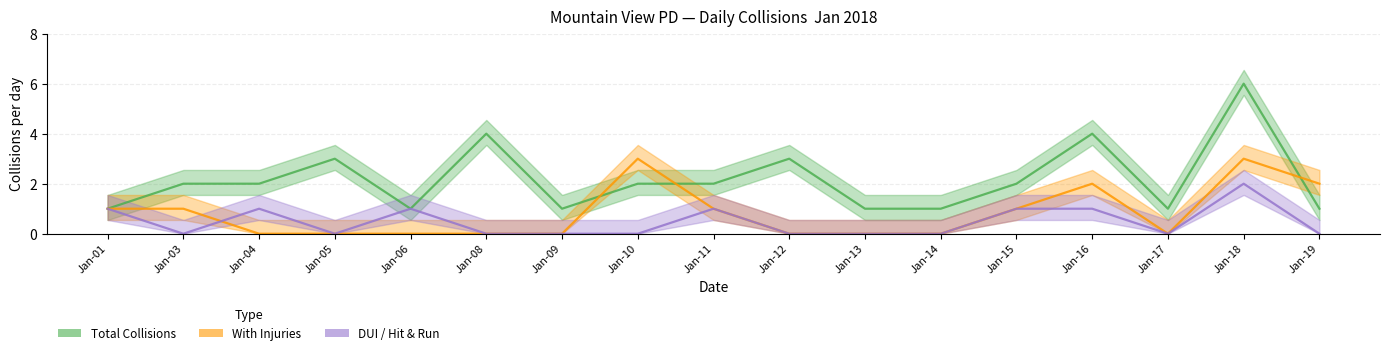

Is the value of With Injuries at Jan-15 greater than the value of DUI / Hit & Run at Jan-06?

No